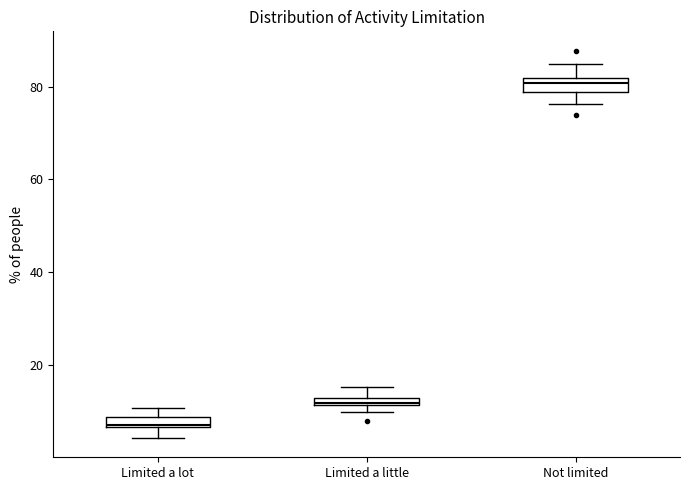

Where is the lower edge of the box for Limited a little on the y-axis? The values are not printed on the chart, so give them approximately, as read against the axis.

12